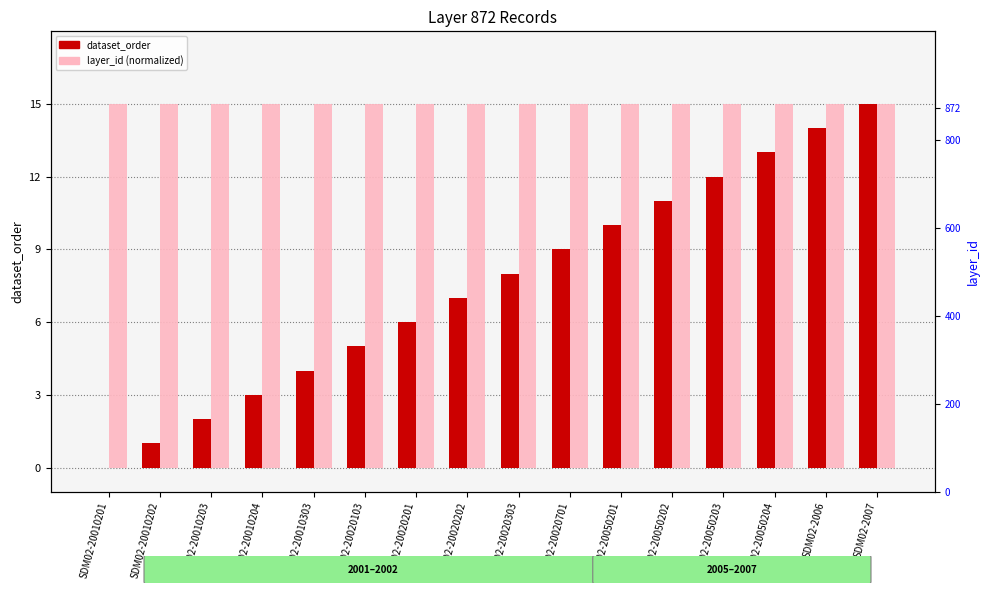

At how many categories does at least one series exceed 2?

16